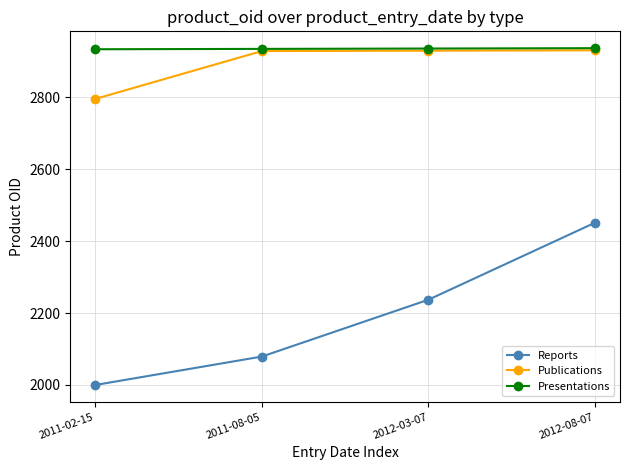

True or false: Reports and Presentations intersect in this chart.

False